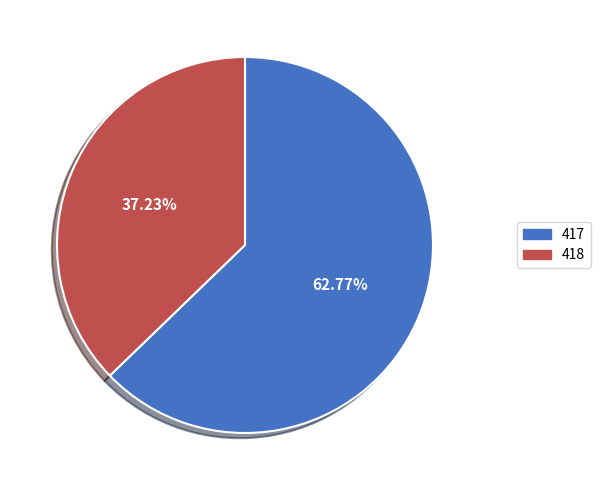

True or false: 418 accounts for 30% of the total.

False